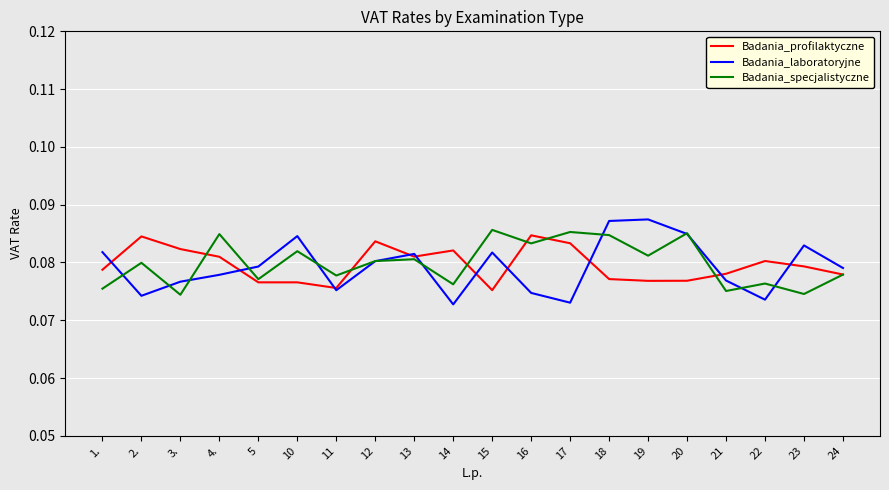

Which series has the widest spread of values?

Badania_laboratoryjne